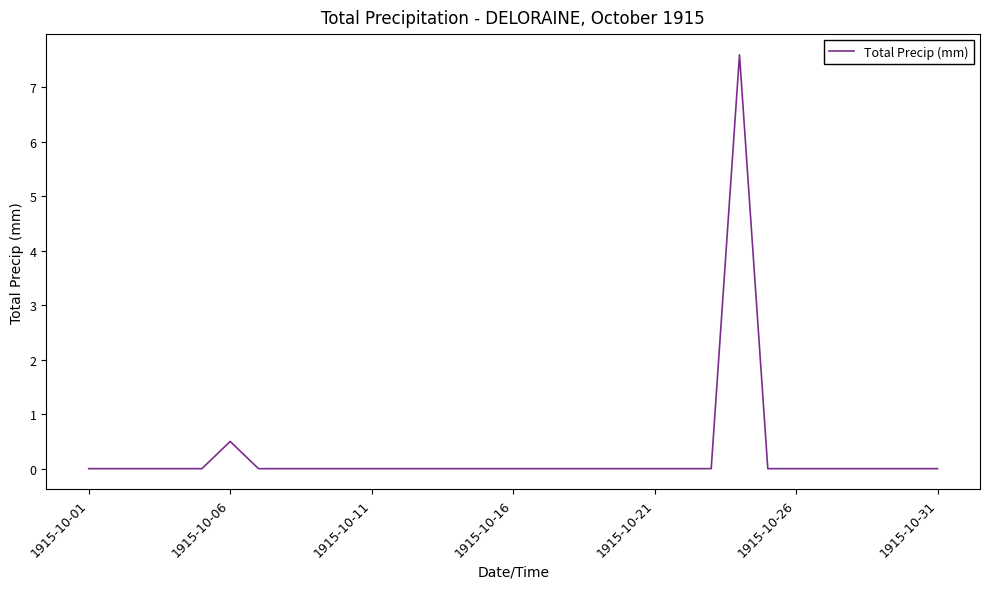

What is the difference between the maximum and minimum values?

7.6